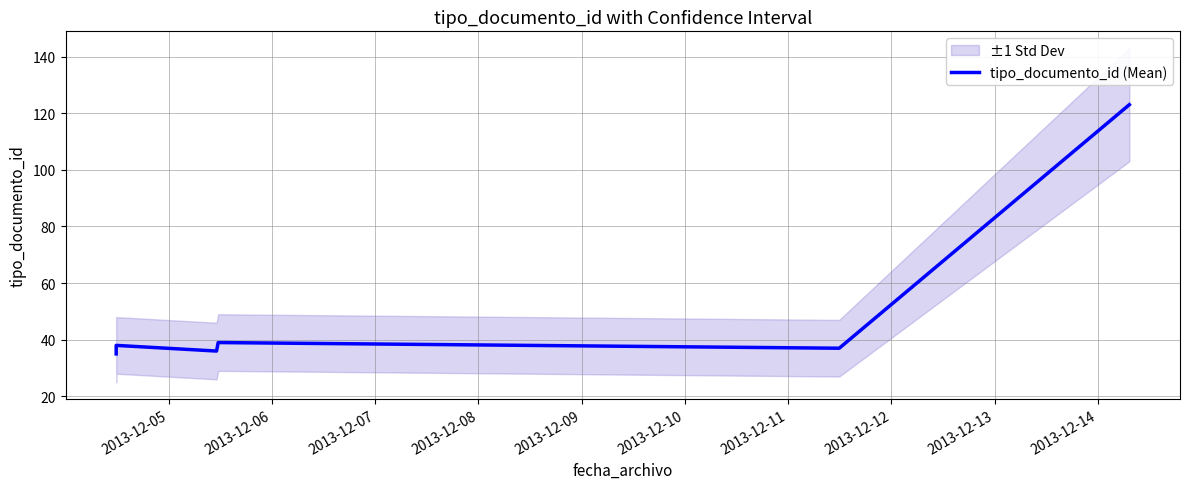

Count the number of categories in the chart.

6